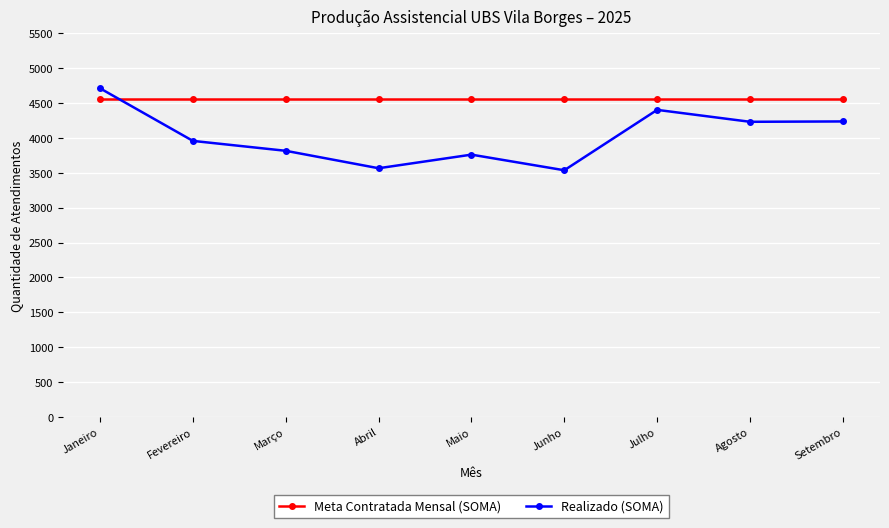

What is the smallest value displayed?

3536